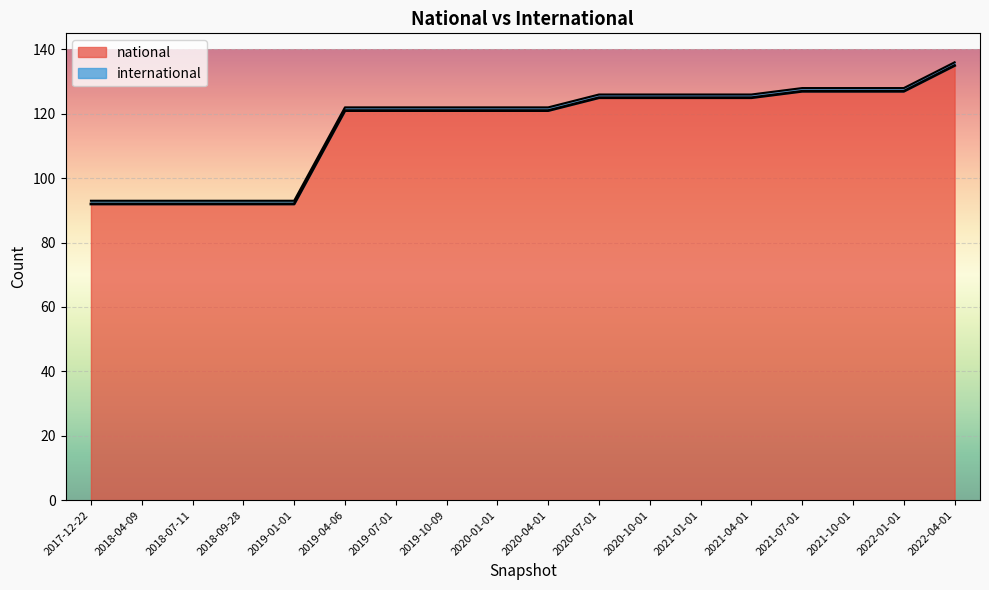

What position from the right is 2020-07-01?

8